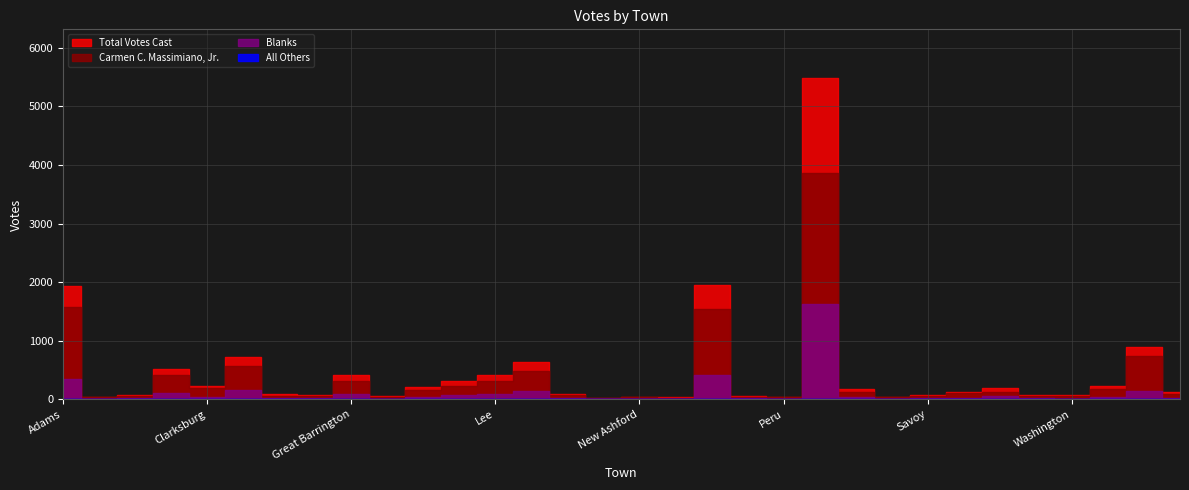

Between Dalton and Windsor, which series saw the biggest shift?

Total Votes Cast